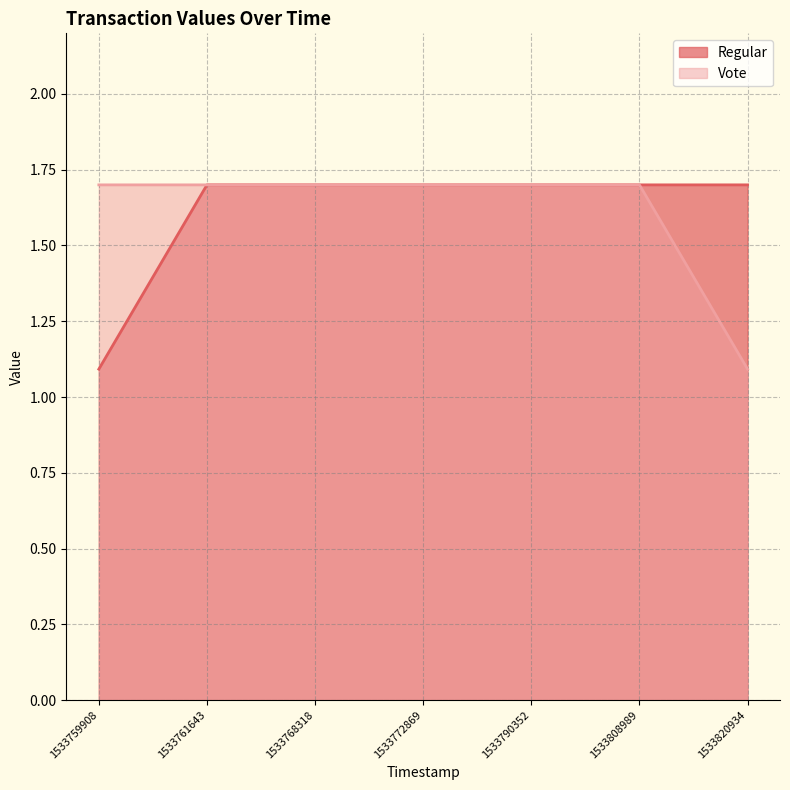

What is the maximum value for Vote?

1.7